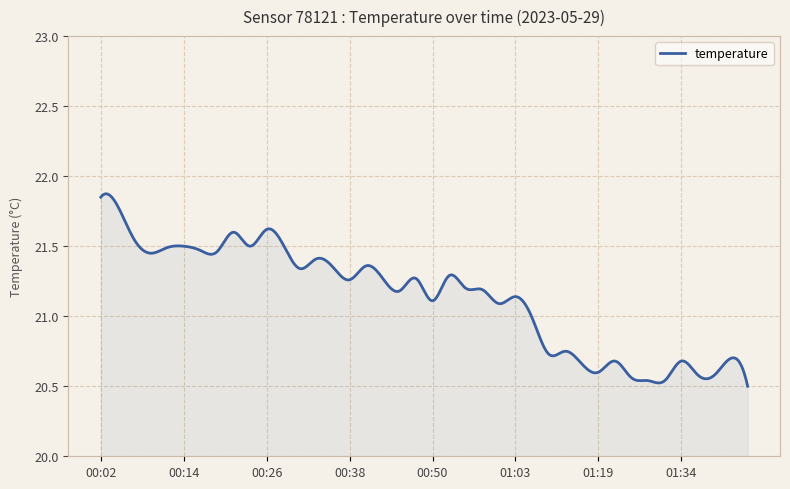

What is the difference between the maximum and minimum values?

1.4